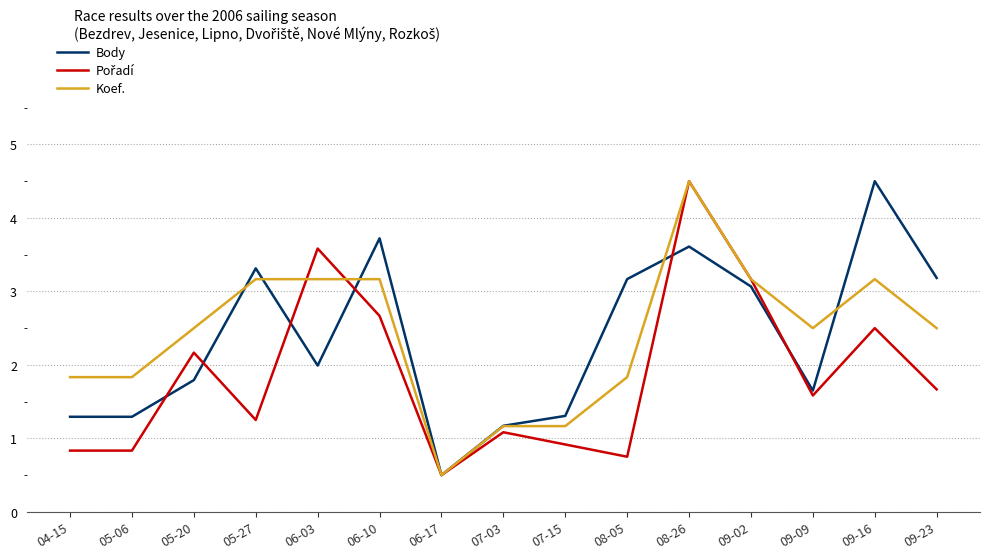

Between 09-09 and 09-16, which series saw the biggest shift?

Body